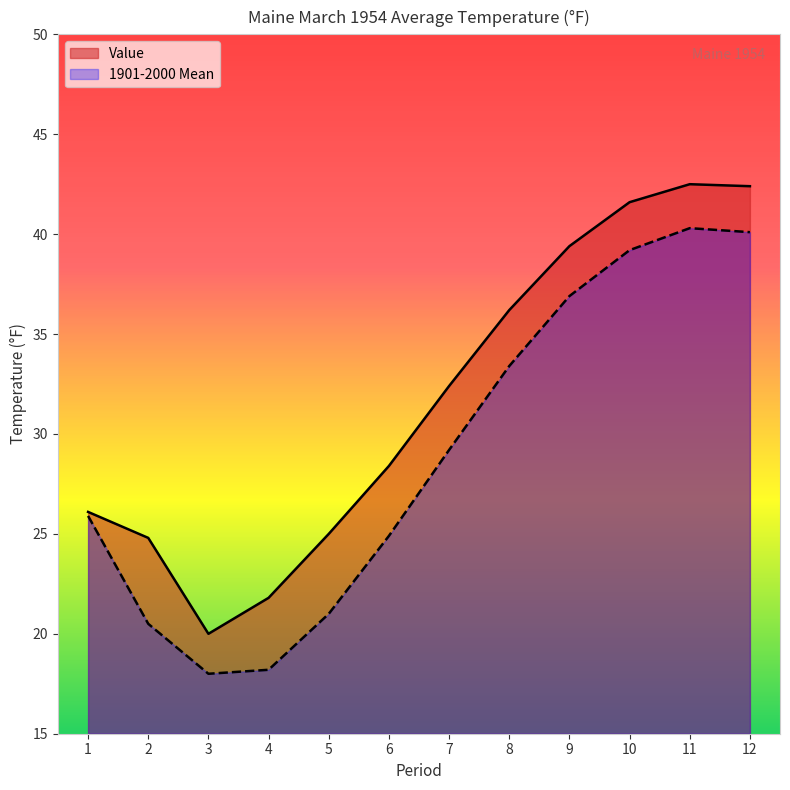

How many interior local valleys does the Value series have?

1